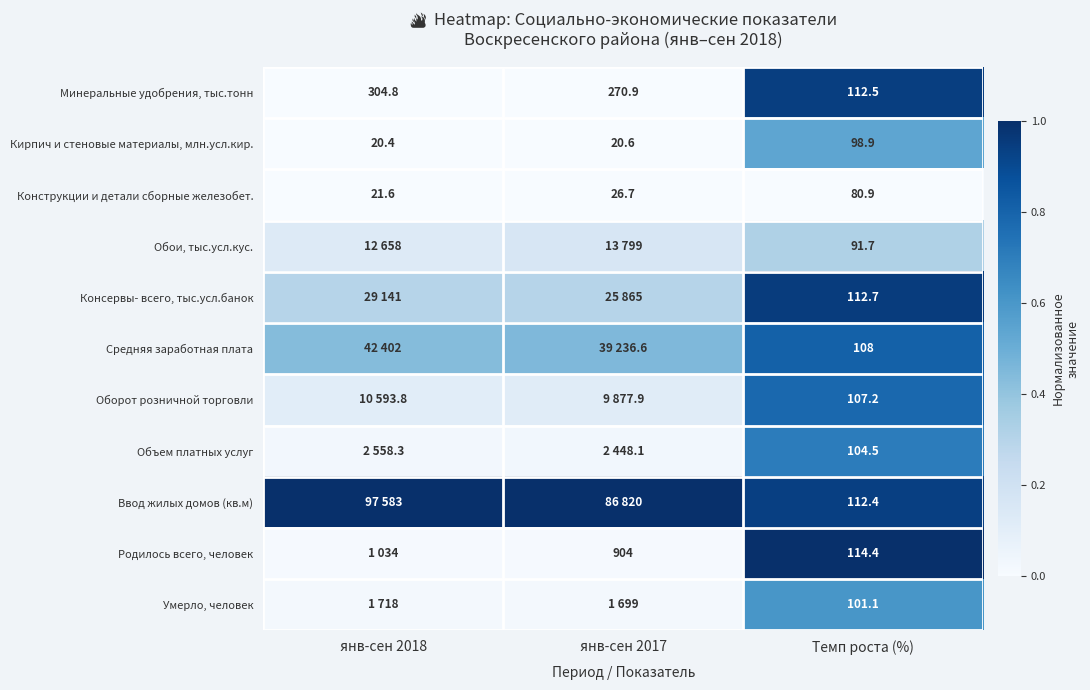

Between Темп роста (%) and янв-сен 2018, which is larger?

Темп роста (%)